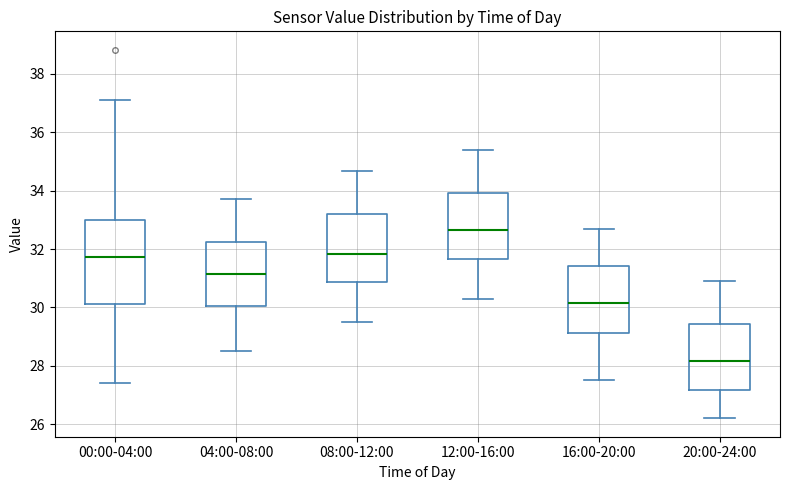

Which box is the tallest, from its lower edge to its upper edge?

00:00-04:00